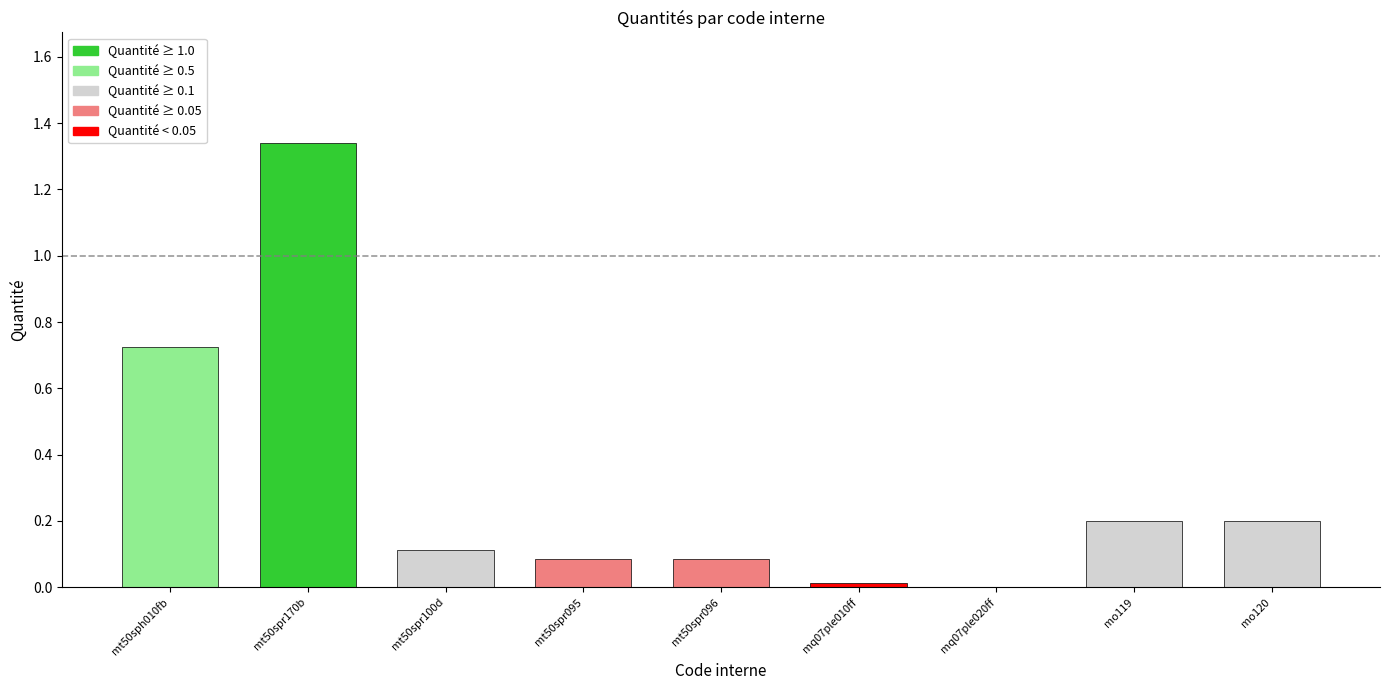

What is the sum of all values?

2.8